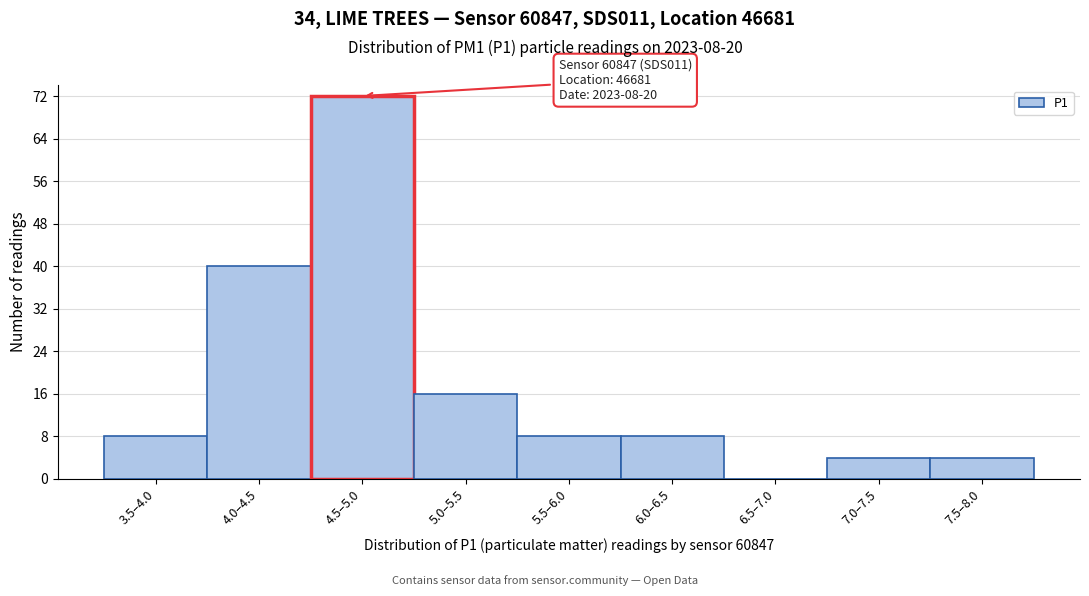

Reading left to right, what are all the values shown in this chart?

3.5–4.0=8	4.0–4.5=40	4.5–5.0=72	5.0–5.5=16	5.5–6.0=8	6.0–6.5=8	6.5–7.0=0	7.0–7.5=4	7.5–8.0=4